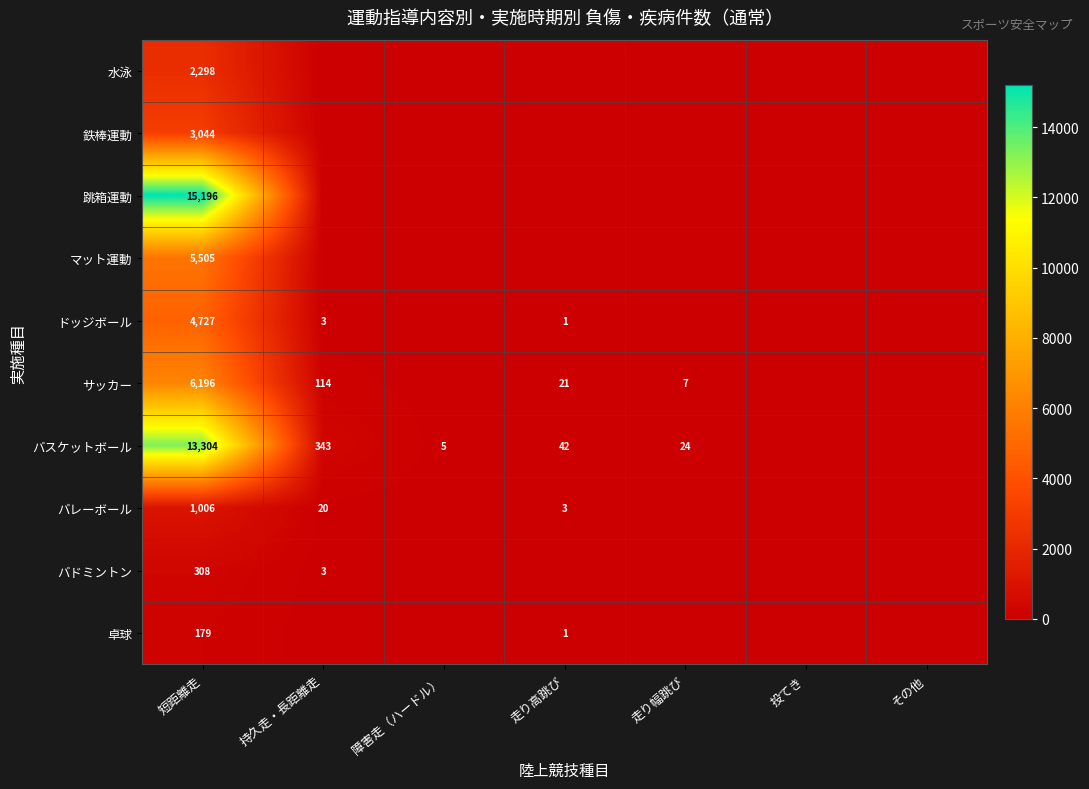

At which category does the chart reach its minimum across all series?

持久走・長距離走